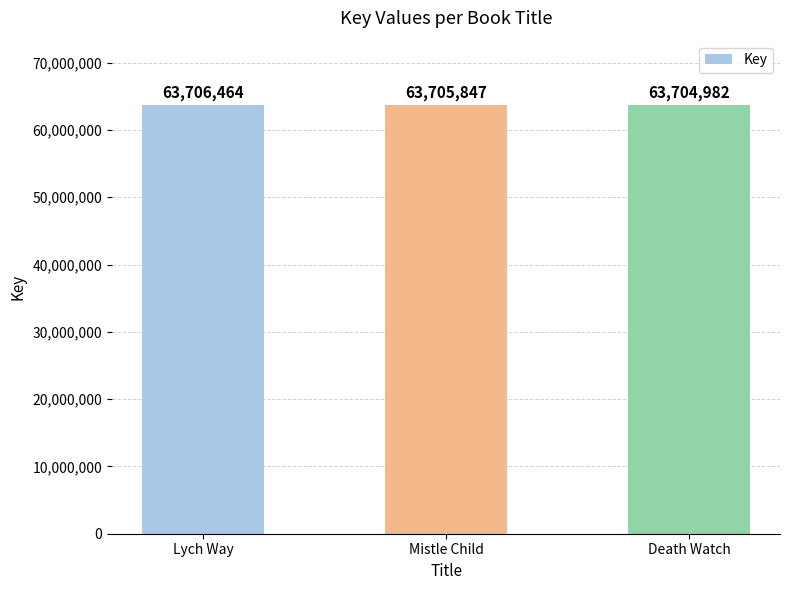

What is the change in value from Lych Way to Death Watch?

-1482